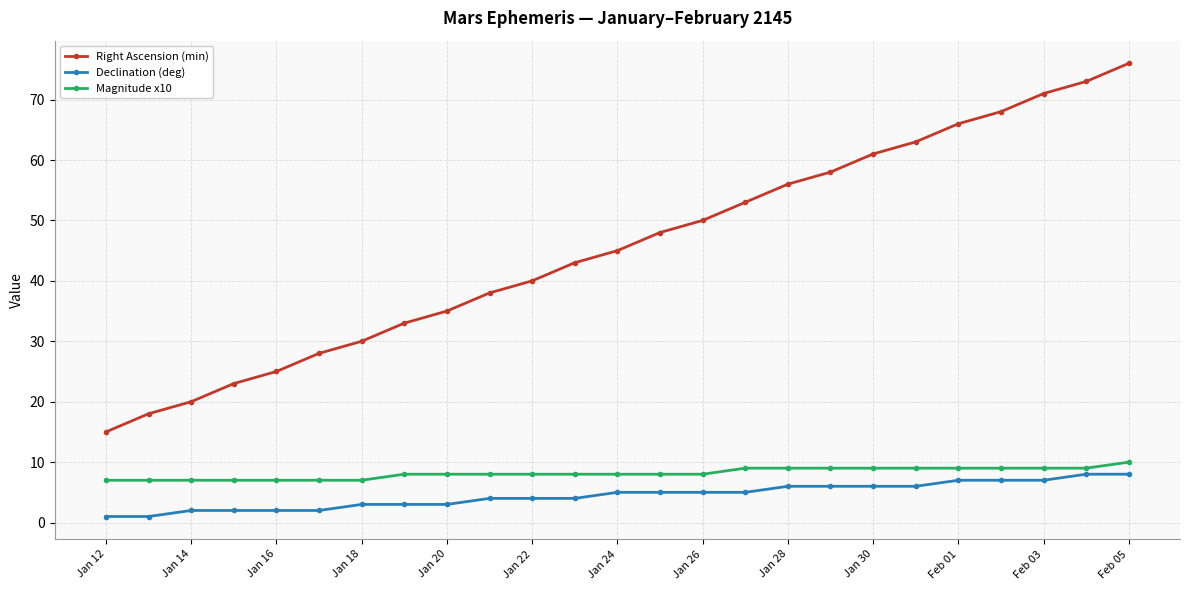

What is the difference between the maximum and minimum values in the Right Ascension (min) series?

61